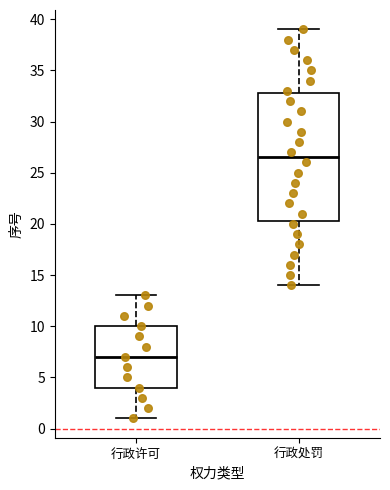

Reading left to right, read every box against the y-axis: the position of its median line, the range the box covers, and the ends of its whiskers. The values are not printed on the chart, so give them approximately, as read against the axis.

行政许可: median 7.0, box 4.0 to 10.0, whiskers 1.0 to 13.0
行政处罚: median 26.5, box 20.5 to 33.0, whiskers 14.0 to 39.0